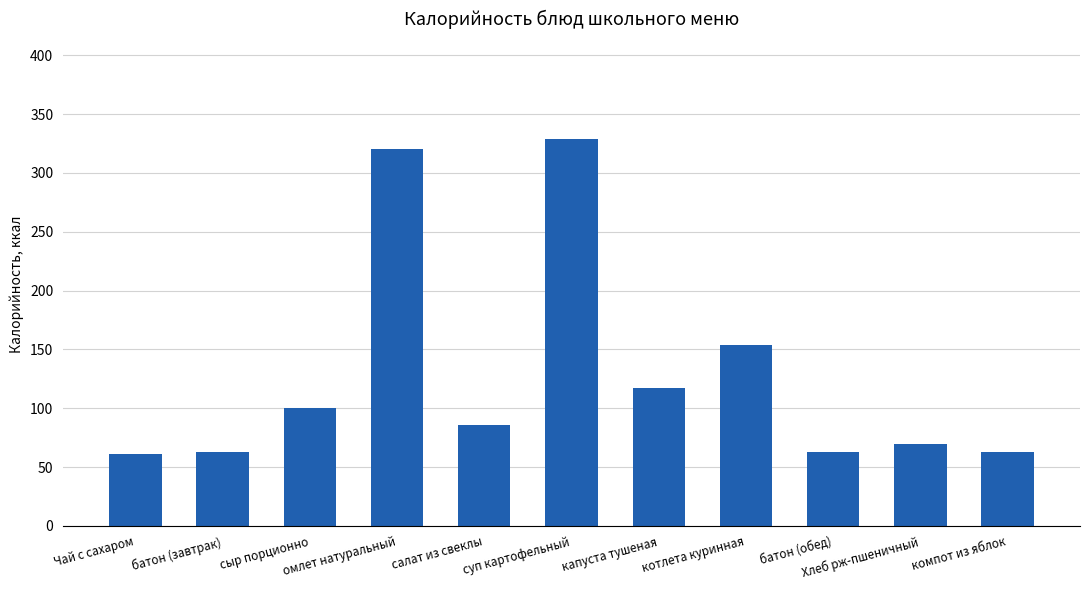

What is the value of the 8th bar from the left?

153.8